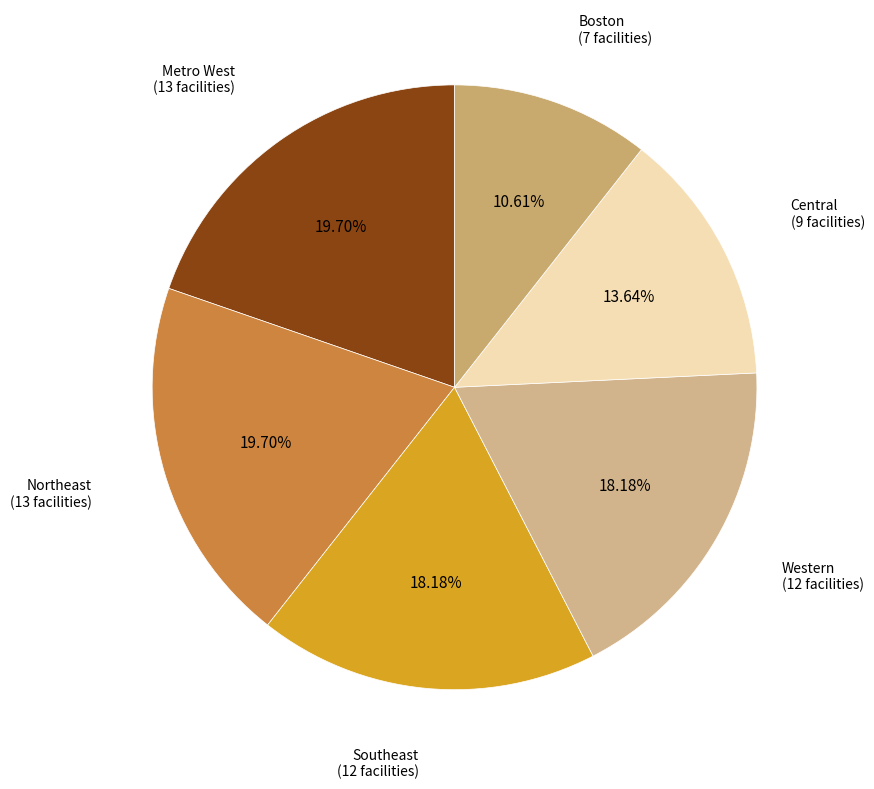

Does Central account for over 50% of the chart?

No